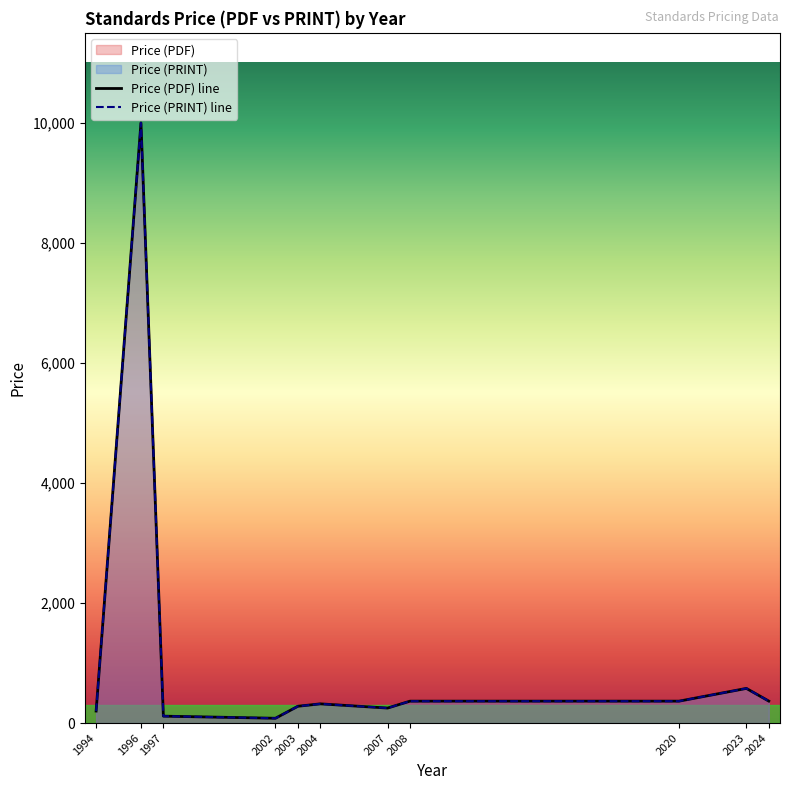

Where is the first local minimum for Price (PDF) line?

2002